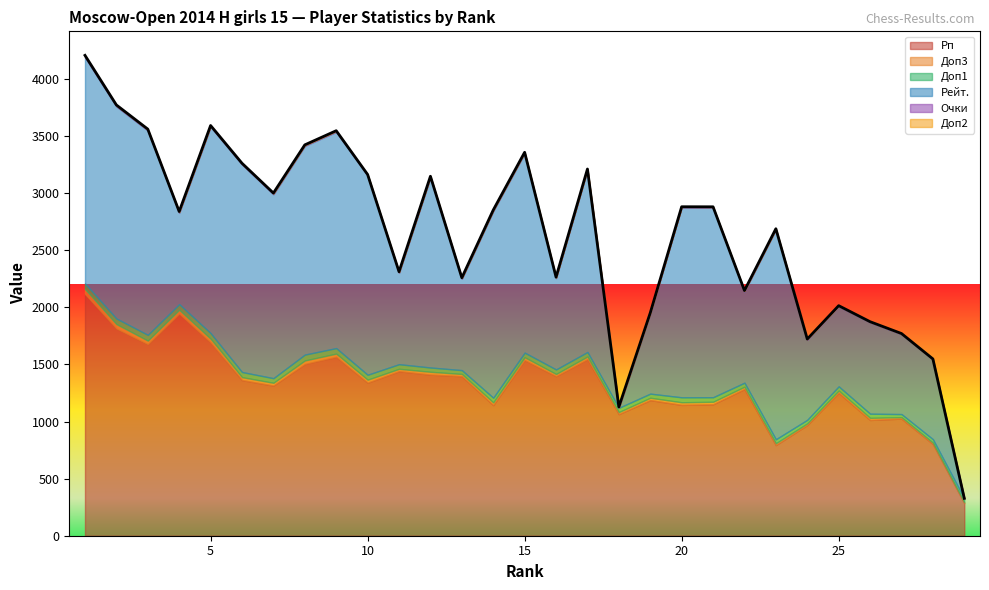

At 24, list the series in order from largest to smallest.

Рп, Рейт., Доп1, Доп3, Очки, Доп2